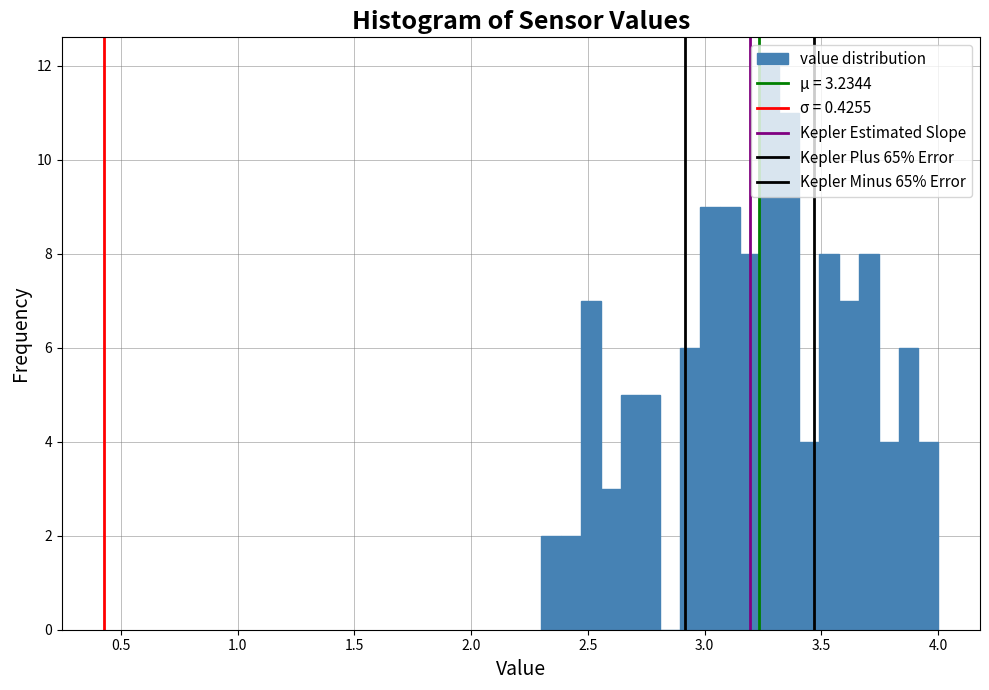

Read against the x-axis, roughly where is the centre of the tallest bar?

3.30